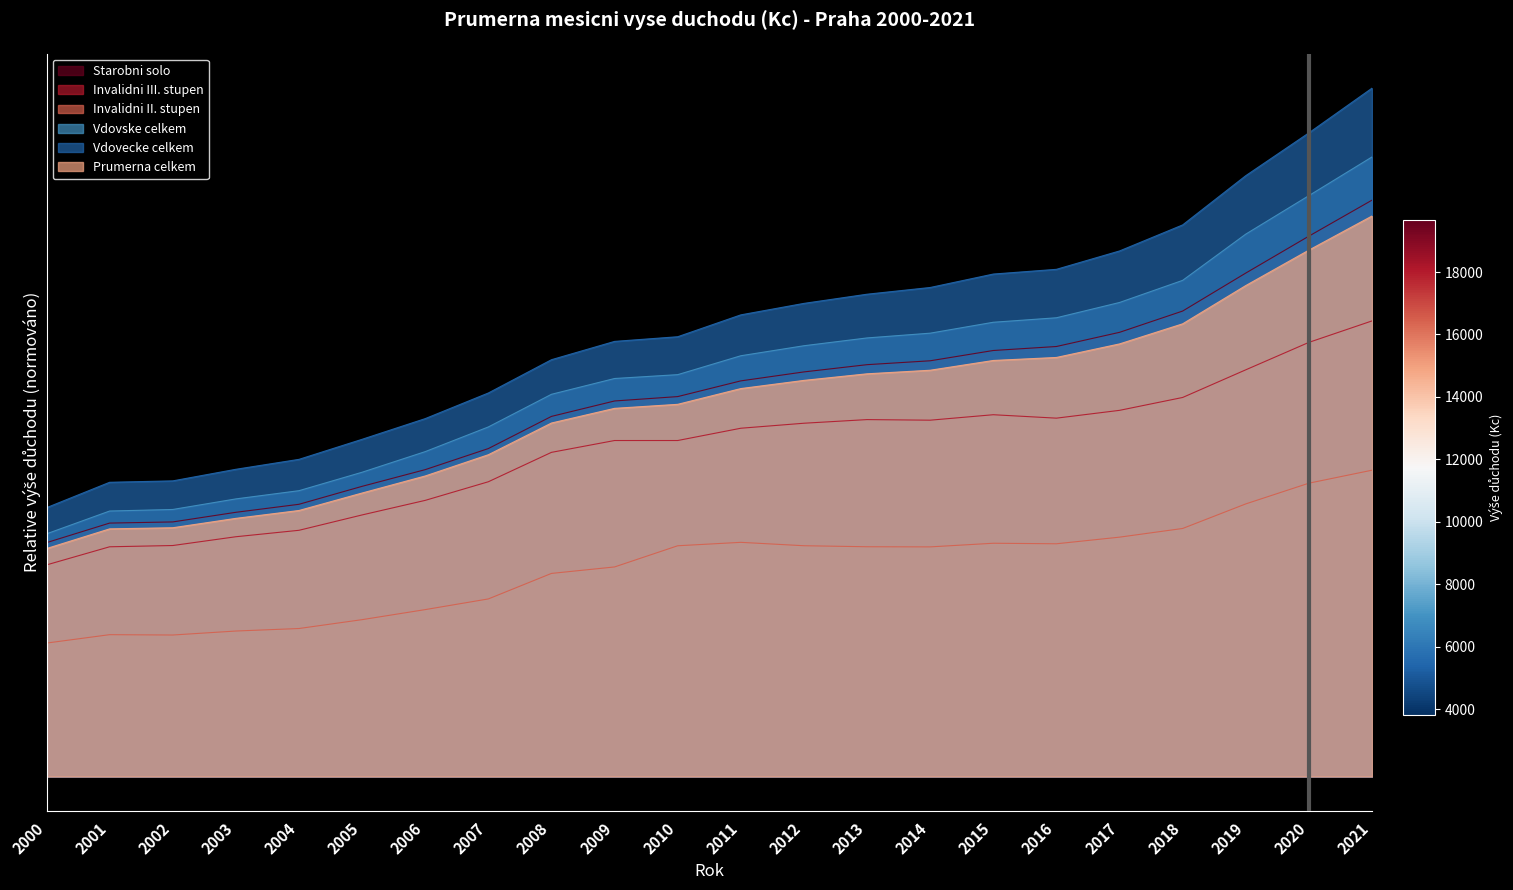

What is the sum of the Vdovske celkem values at 2013 and 2006?

11091.7